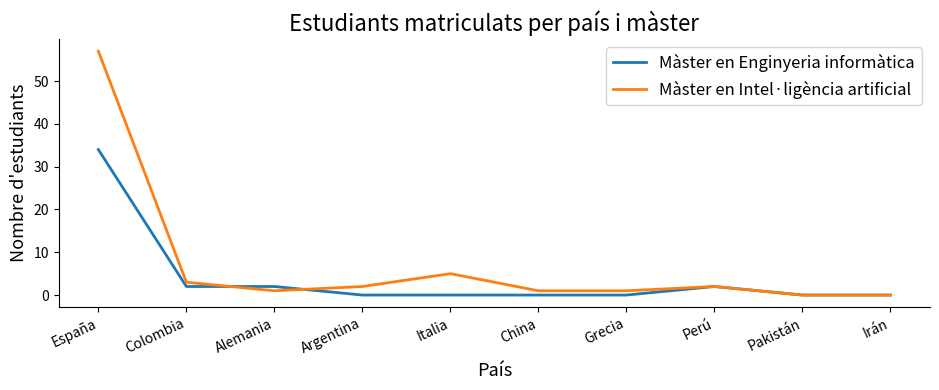

Where do Màster en Intel·ligència artificial and Màster en Enginyeria informàtica first cross each other?

Colombia and Alemania